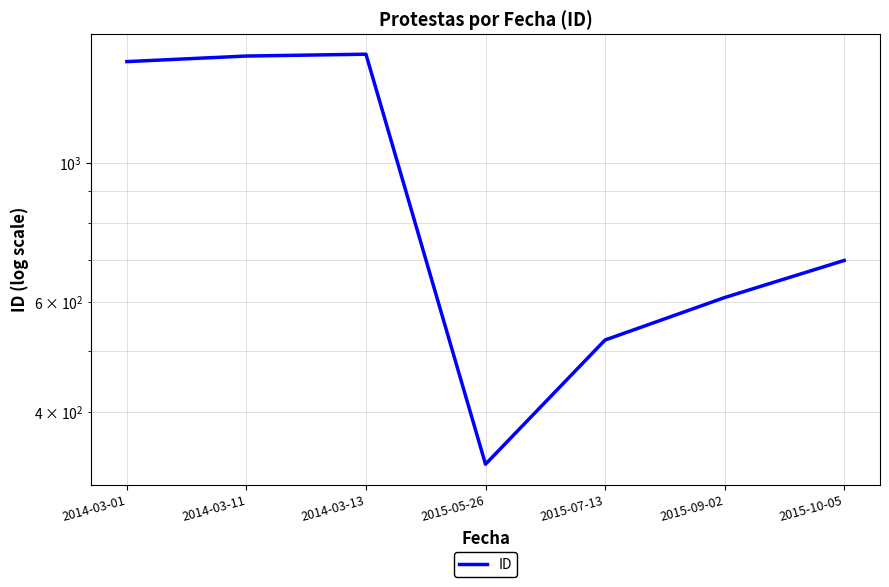

Is it true that the value at 2014-03-01 is 1450?

True